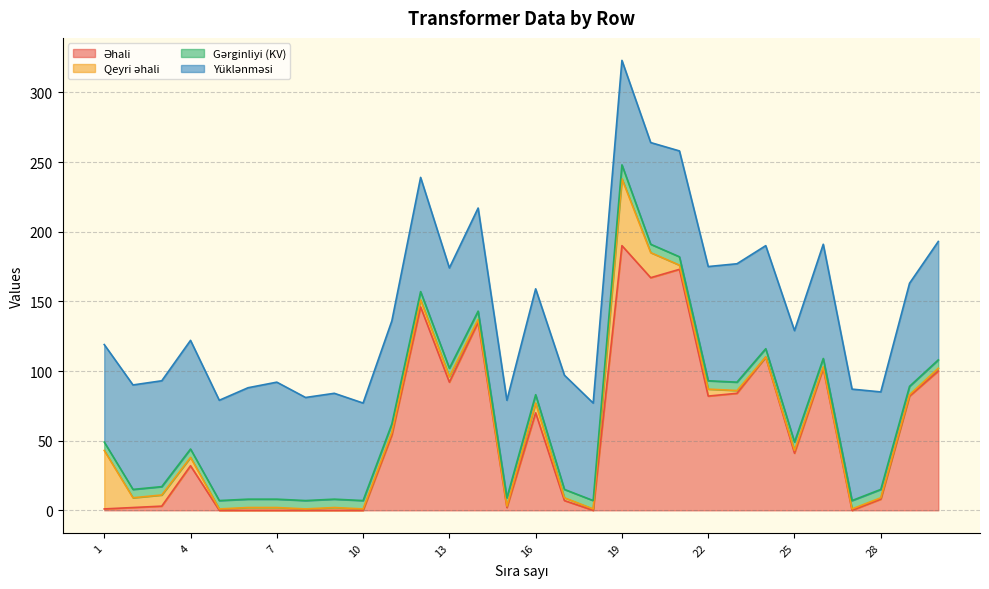

How many values in the Əhali series exceed 41?

14